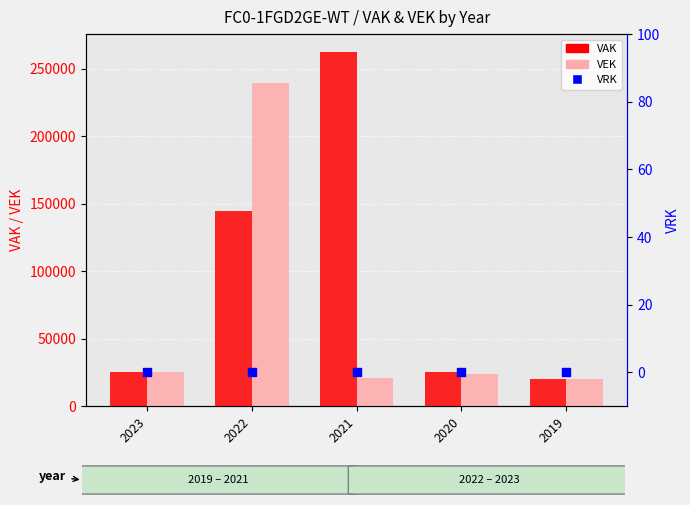

What is the total value across all series at 2020?

49649